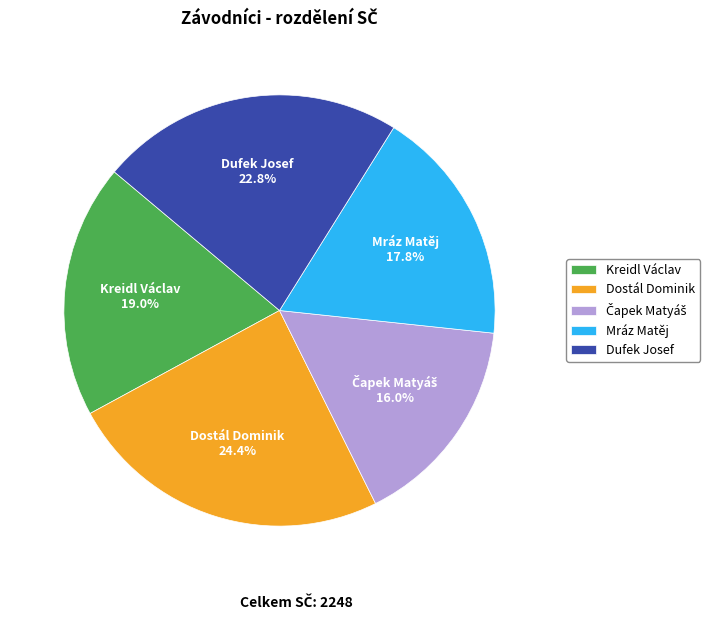

To the nearest percent, what is the average slice percentage?

20%